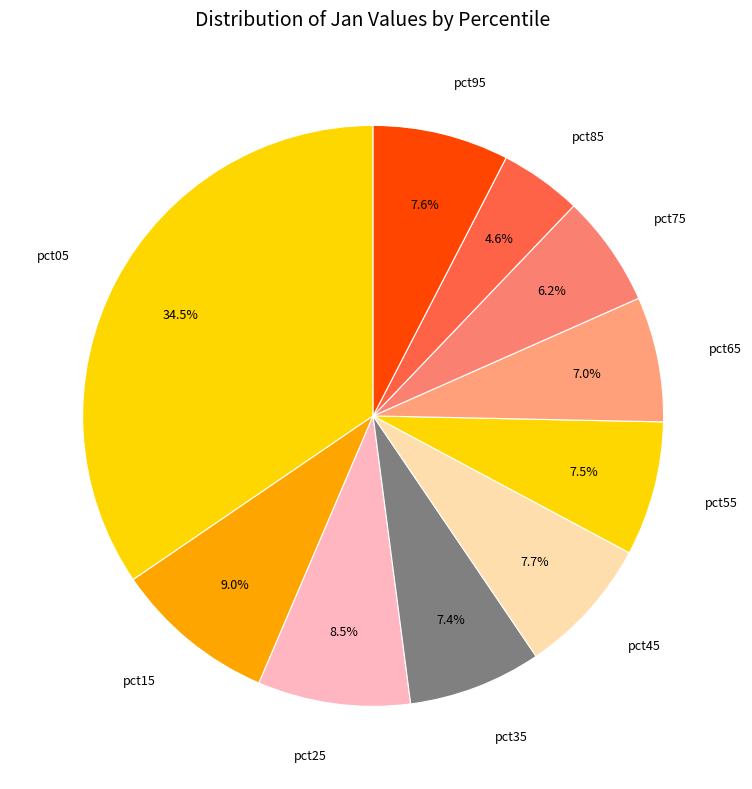

Which category has the biggest portion of the pie?

pct05